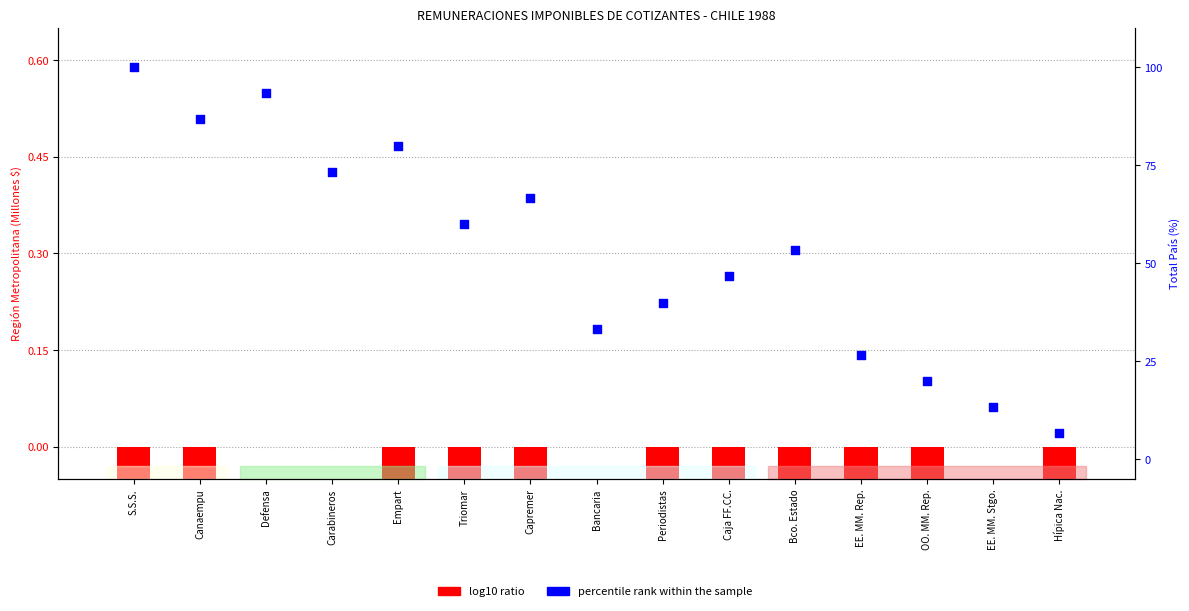

At how many categories does at least one series exceed 1?

15